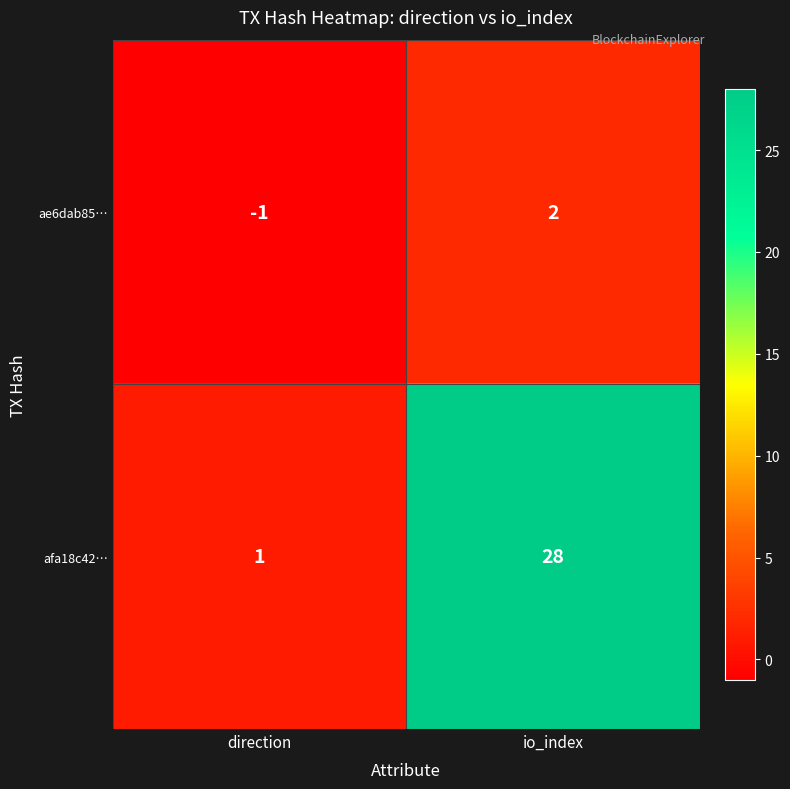

How many categories are shown in the chart?

2